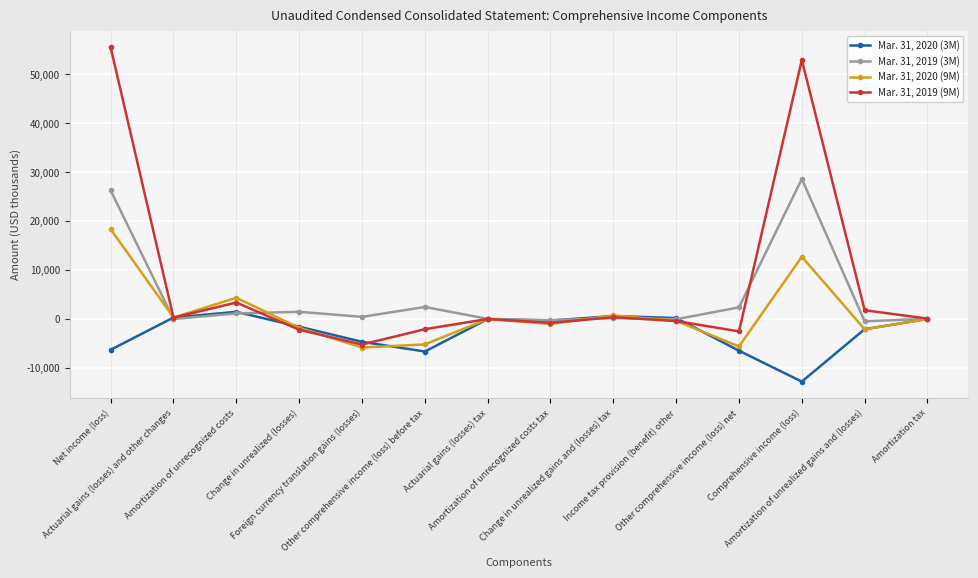

What position from the right is Amortization of unrealized gains and (losses)?

2